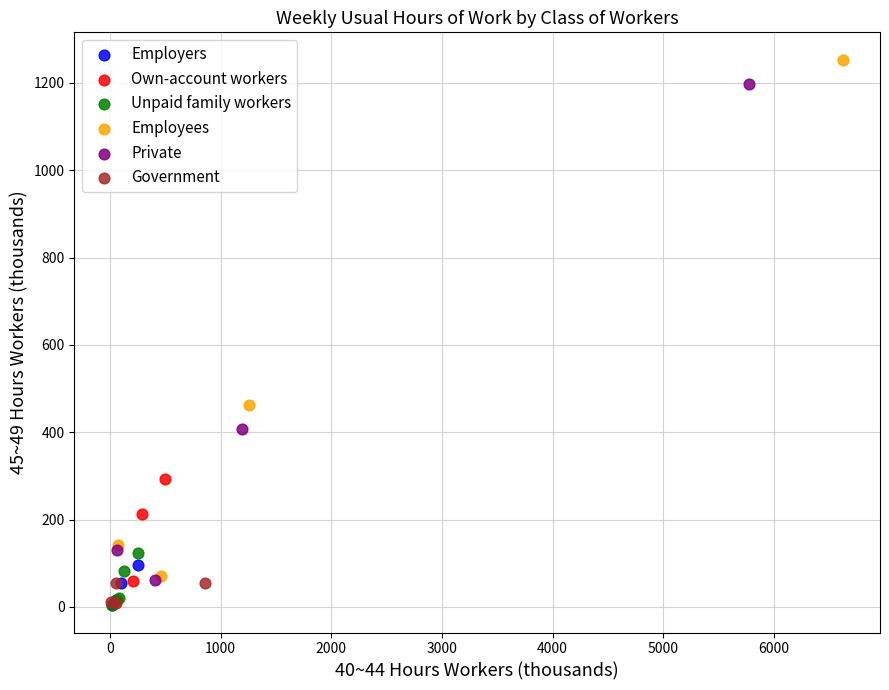

Which series reaches the maximum Y coordinate?

Employees